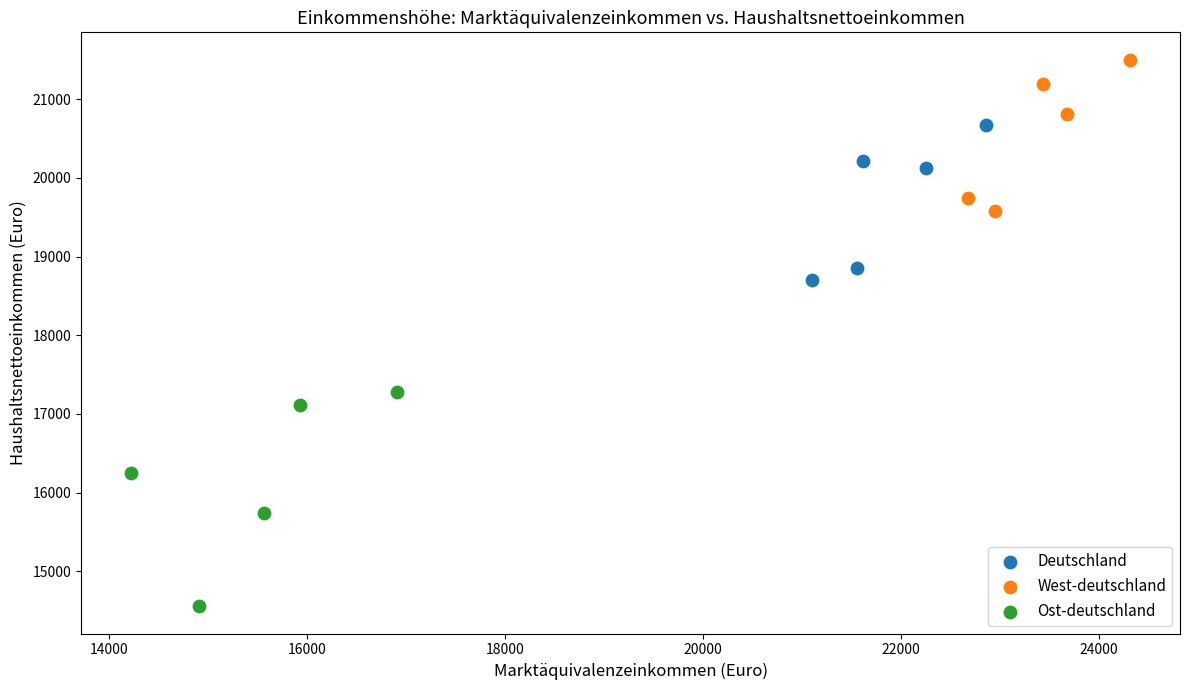

Which series has the largest Y range (max minus min)?

Ost-deutschland